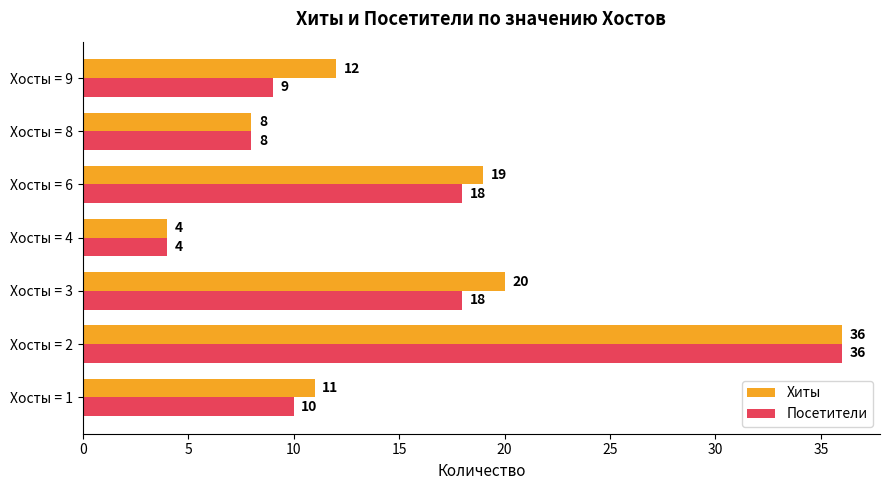

The value of Хиты at Хосты = 4 is 4. True or false?

True